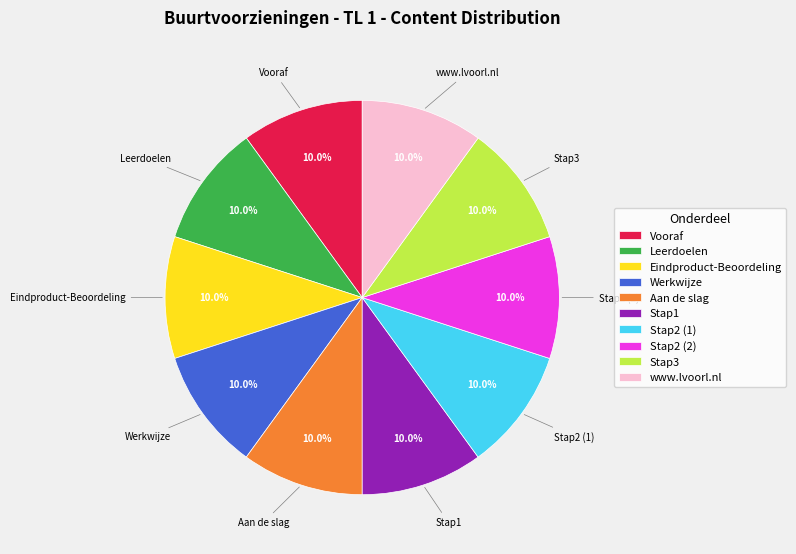

The Stap3 slice represents 1% of the pie. True or false?

False